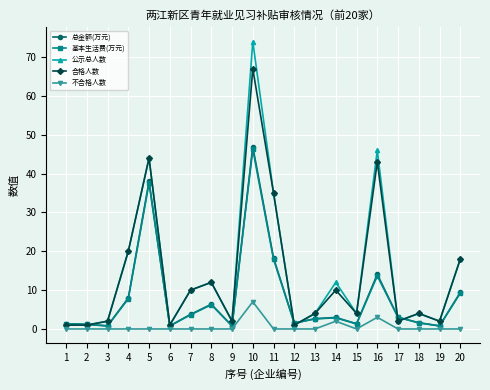

What is the value of the 基本生活费(万元) point at the 12th from the left?

1.5